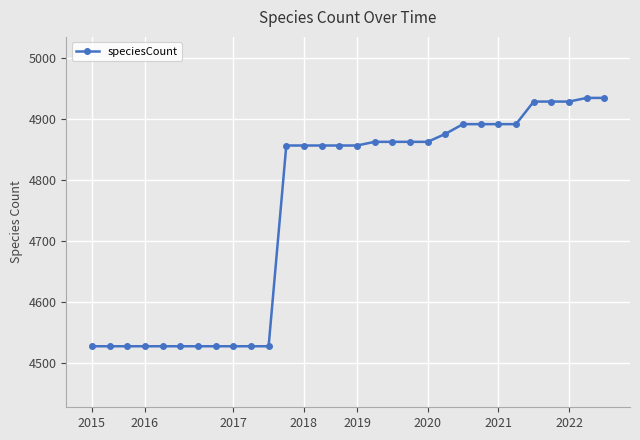

What is the smallest value displayed?

4527